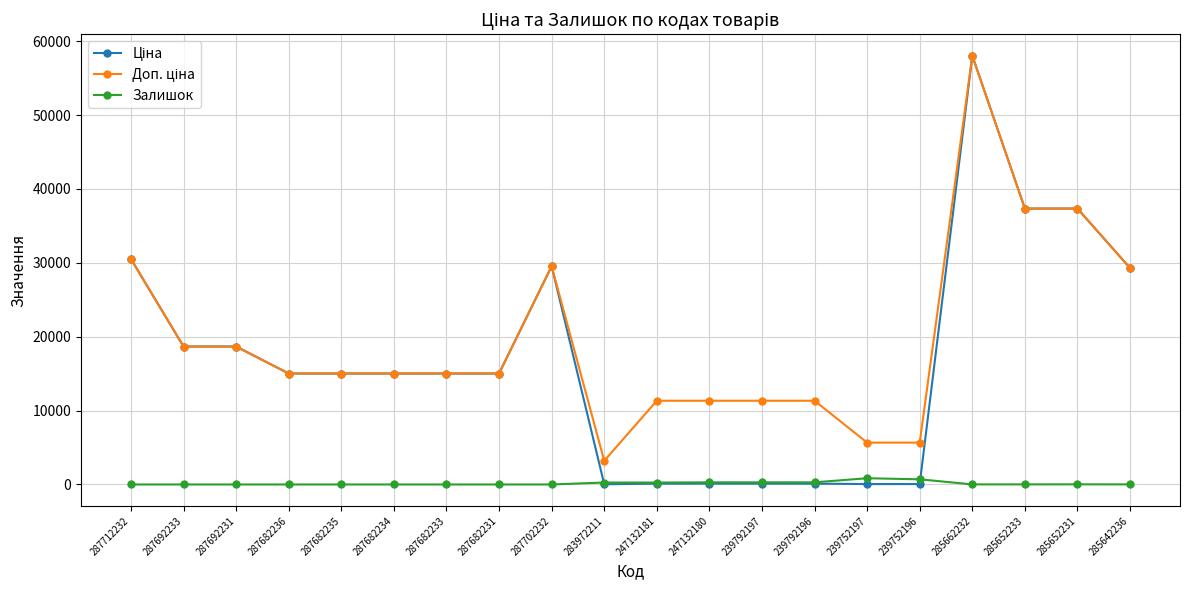

At which category is the sum across all series the highest?

285662232